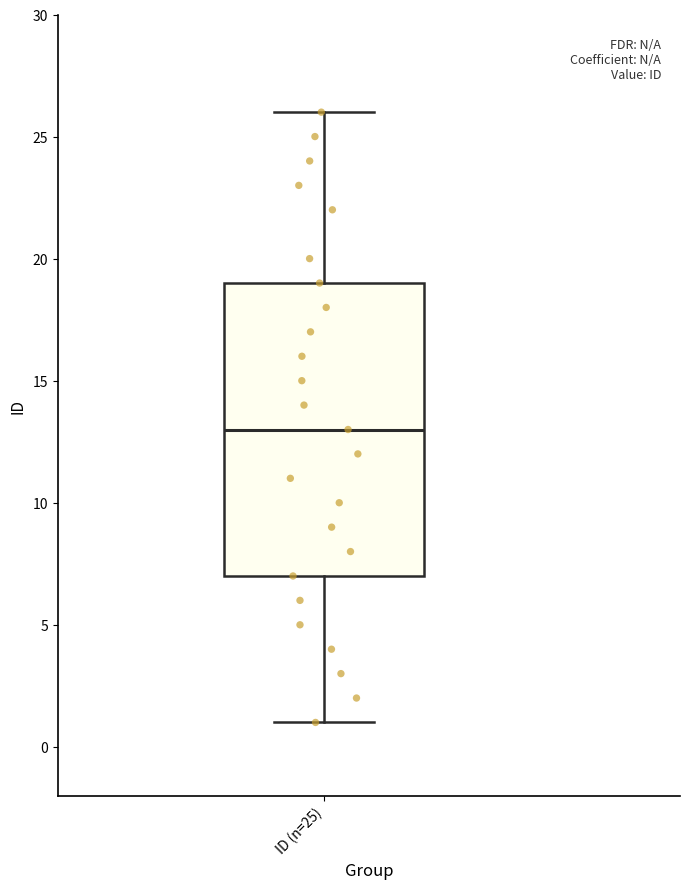

Where does the upper whisker of the box for ID (n=25) end on the y-axis? The values are not printed on the chart, so give them approximately, as read against the axis.

26